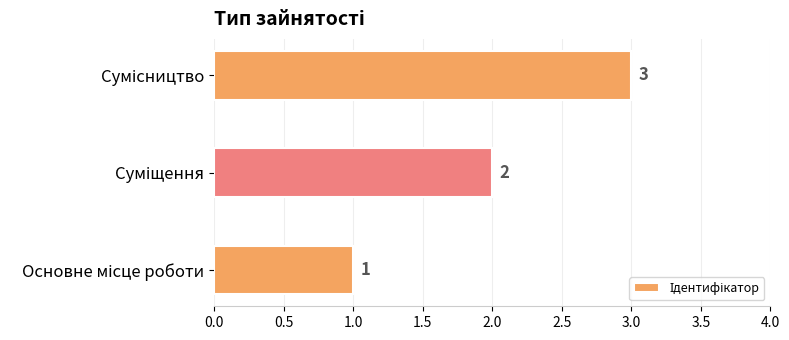

Count the values in the range 1 to 3.

3